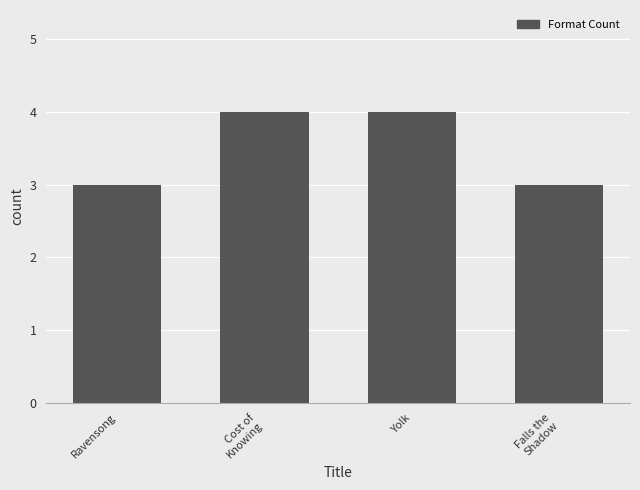

Reading left to right, transcribe all the data shown in this chart.

3	4	4	3